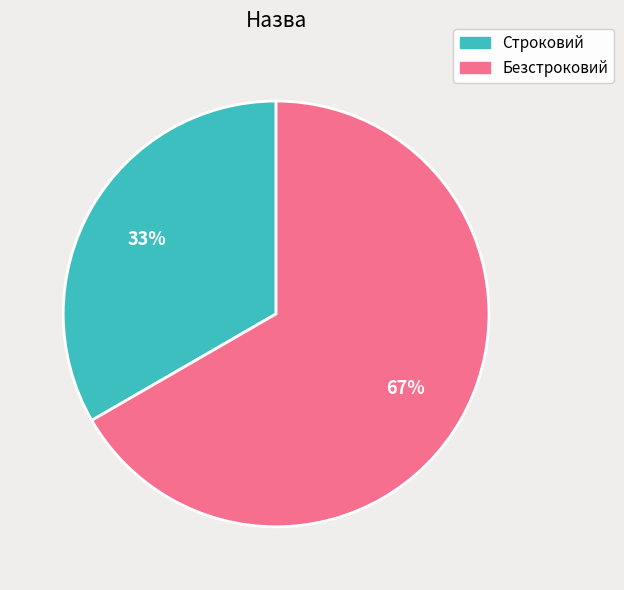

Rank the categories by value from lowest to highest.

Строковий, Безстроковий